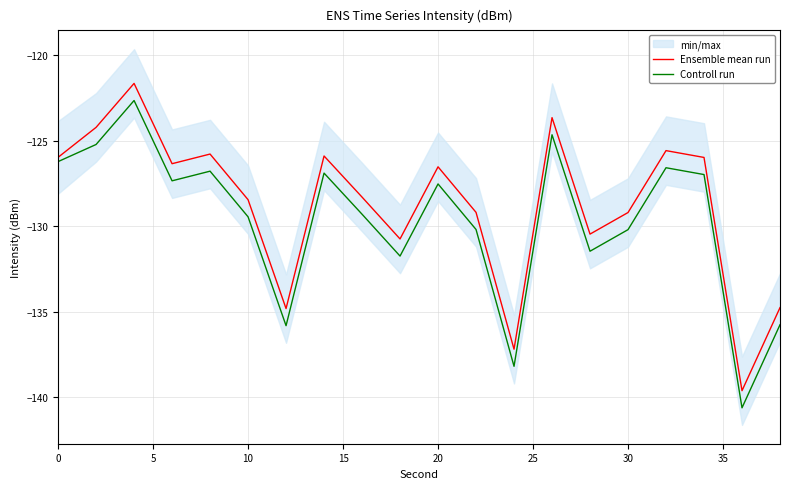

What is the lowest value of the Controll run series?

-140.6